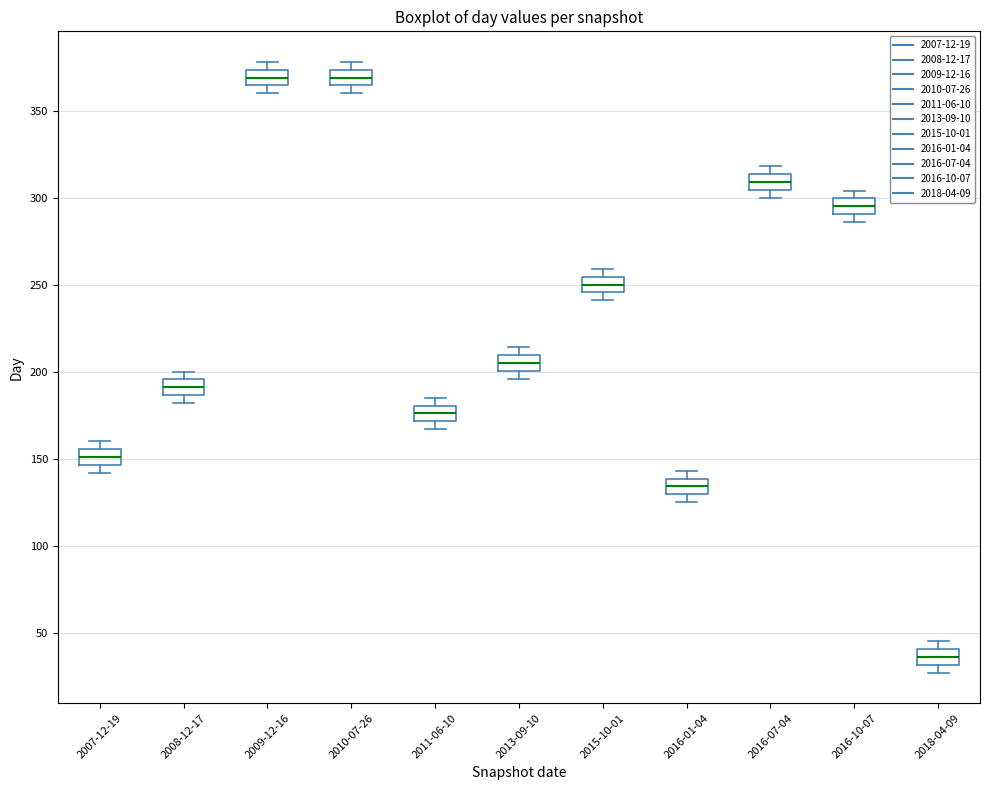

Reading left to right, read every box against the y-axis: the position of its median line, the range the box covers, and the ends of its whiskers. The values are not printed on the chart, so give them approximately, as read against the axis.

2007-12-19: median 150, box 145 to 155, whiskers 140 to 160
2008-12-17: median 190, box 185 to 195, whiskers 180 to 200
2009-12-16: median 370, box 365 to 375, whiskers 360 to 380
2010-07-26: median 370, box 365 to 375, whiskers 360 to 380
2011-06-10: median 175, box 170 to 180, whiskers 165 to 185
2013-09-10: median 205, box 200 to 210, whiskers 195 to 215
2015-10-01: median 250, box 245 to 255, whiskers 240 to 260
2016-01-04: median 135, box 130 to 140, whiskers 125 to 145
2016-07-04: median 310, box 305 to 315, whiskers 300 to 320
2016-10-07: median 295, box 290 to 300, whiskers 285 to 305
2018-04-09: median 35, box 30 to 40, whiskers 25 to 45